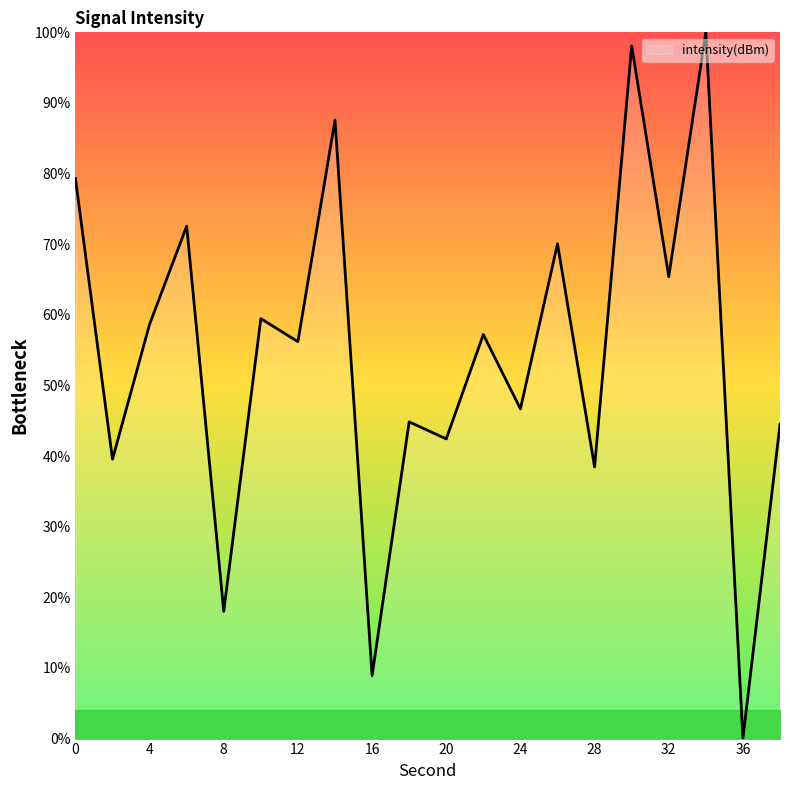

What is the maximum value shown in the chart?

100.0